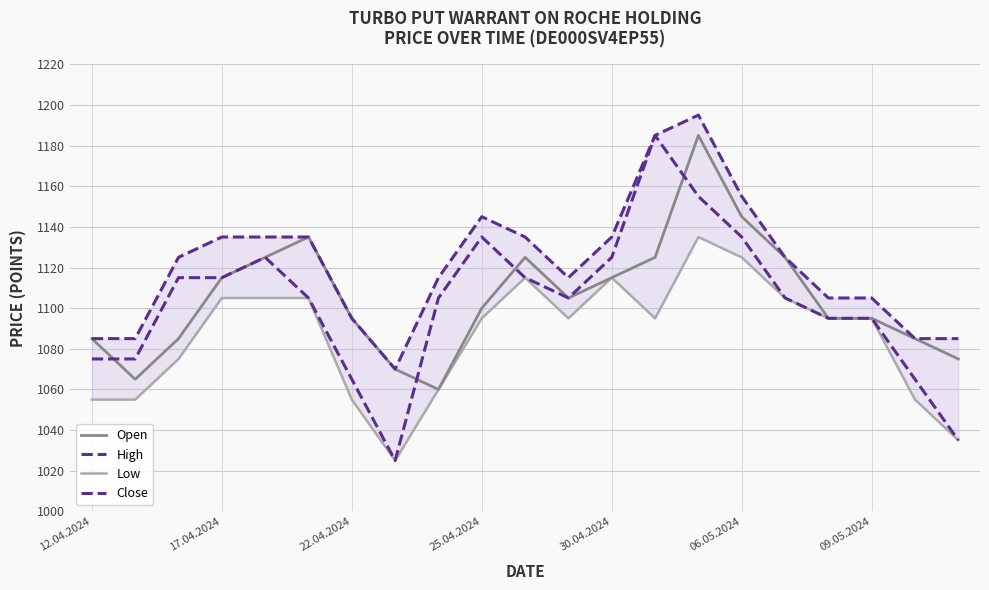

How many categories are shown in the chart?

21